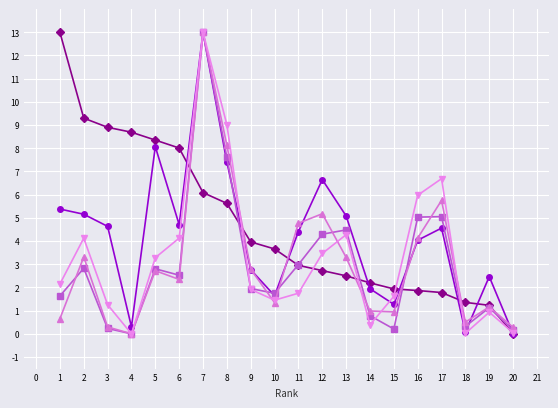

What is the greatest value displayed?

13.0